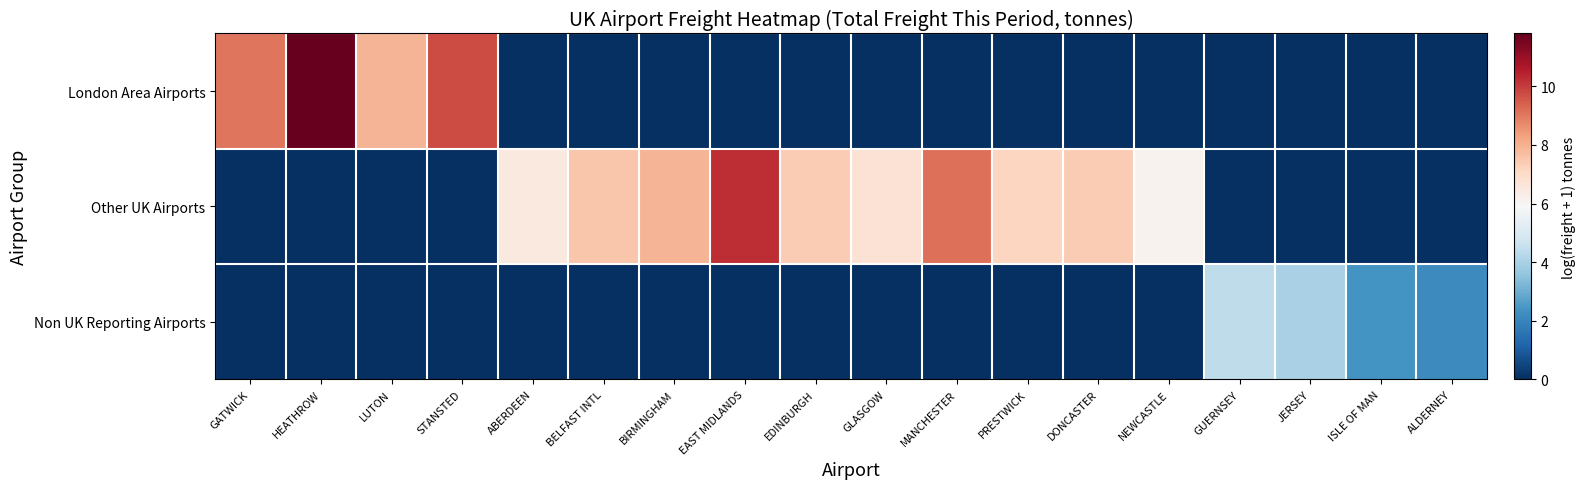

Rank the series by their average value, from lowest to highest.

Non UK Reporting Airports, London Area Airports, Other UK Airports